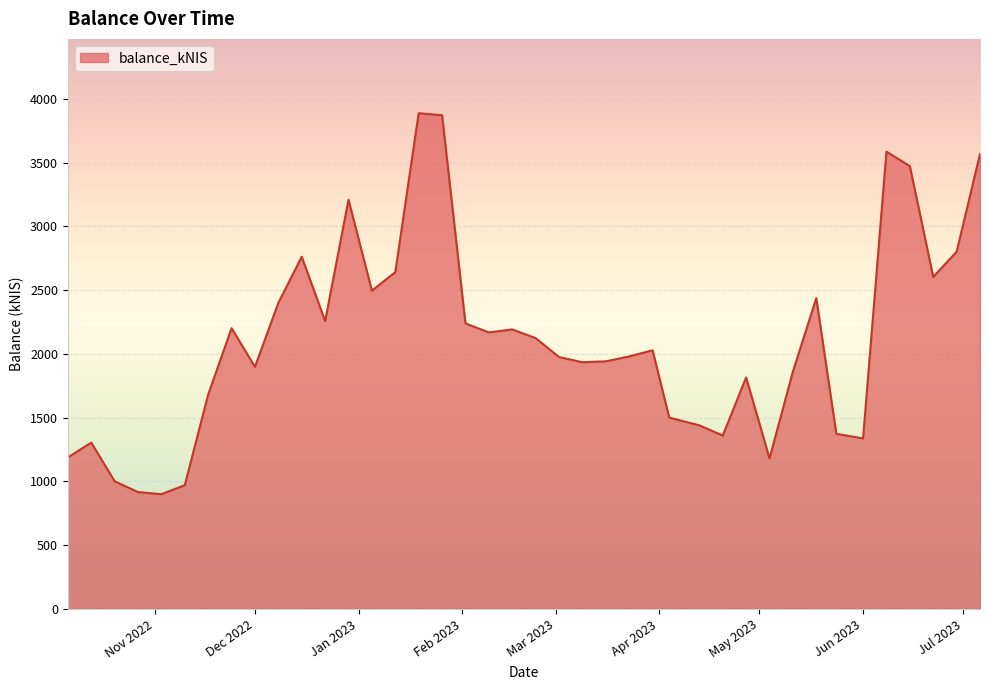

What is the difference between the maximum and minimum values?

2988.3